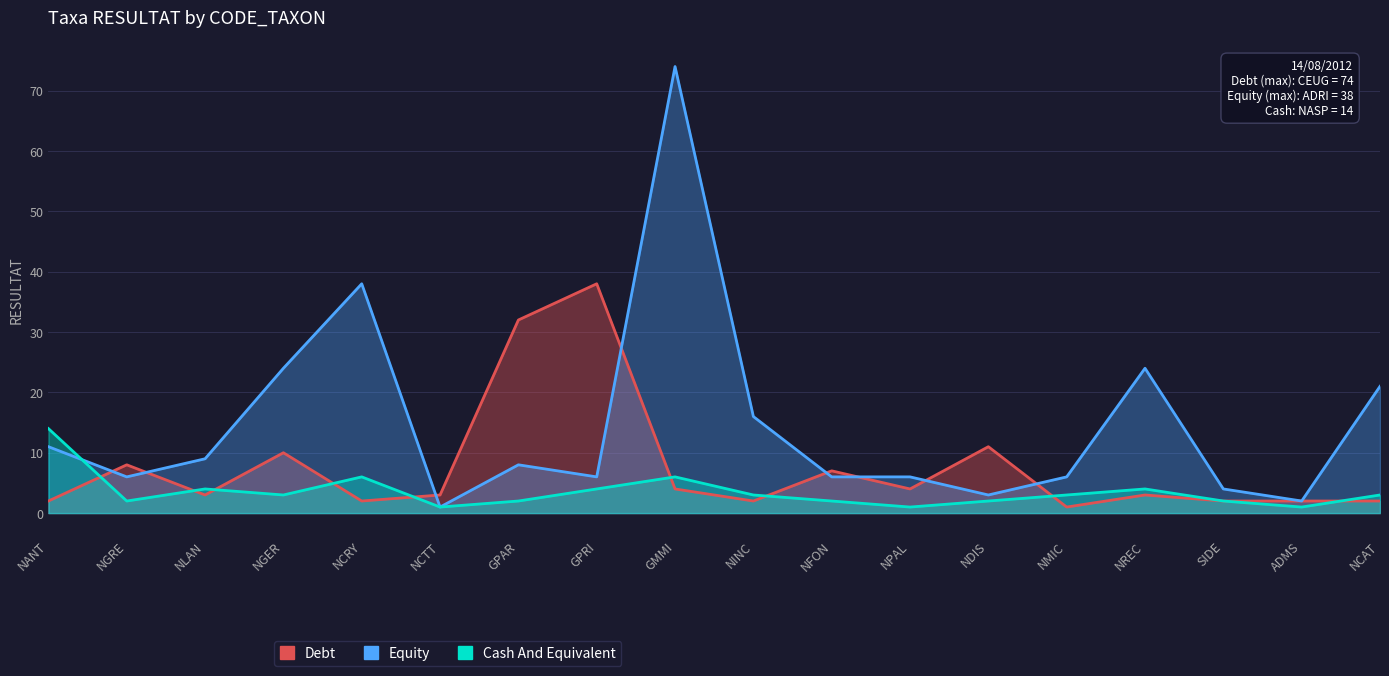

At how many categories does at least one series exceed 7?

12